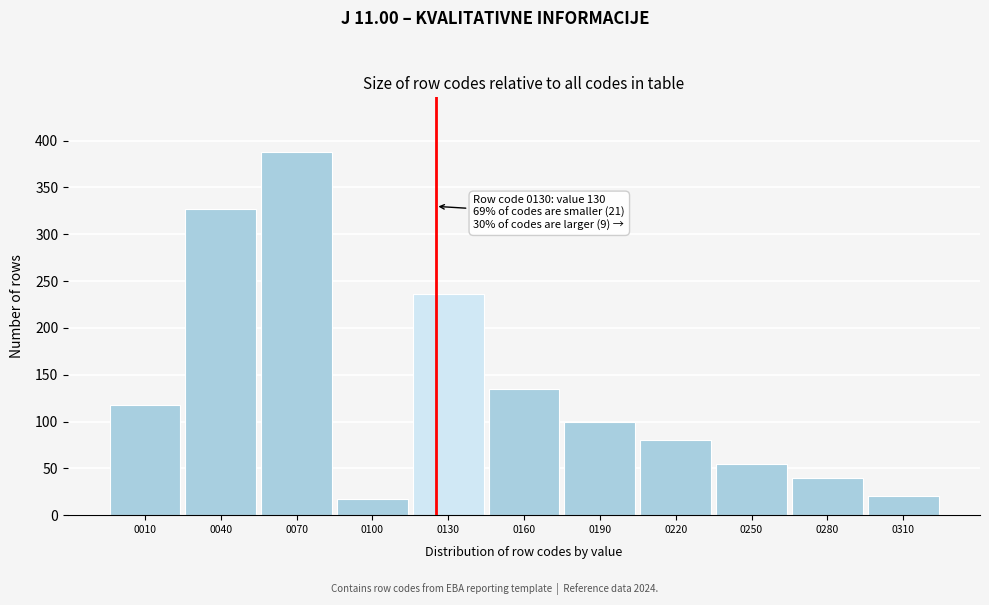

Reading right to left, transcribe all the data shown in this chart.

0310=20	0280=40	0250=55	0220=80	0190=100	0160=135	0130=236	0100=17	0070=388	0040=327	0010=118